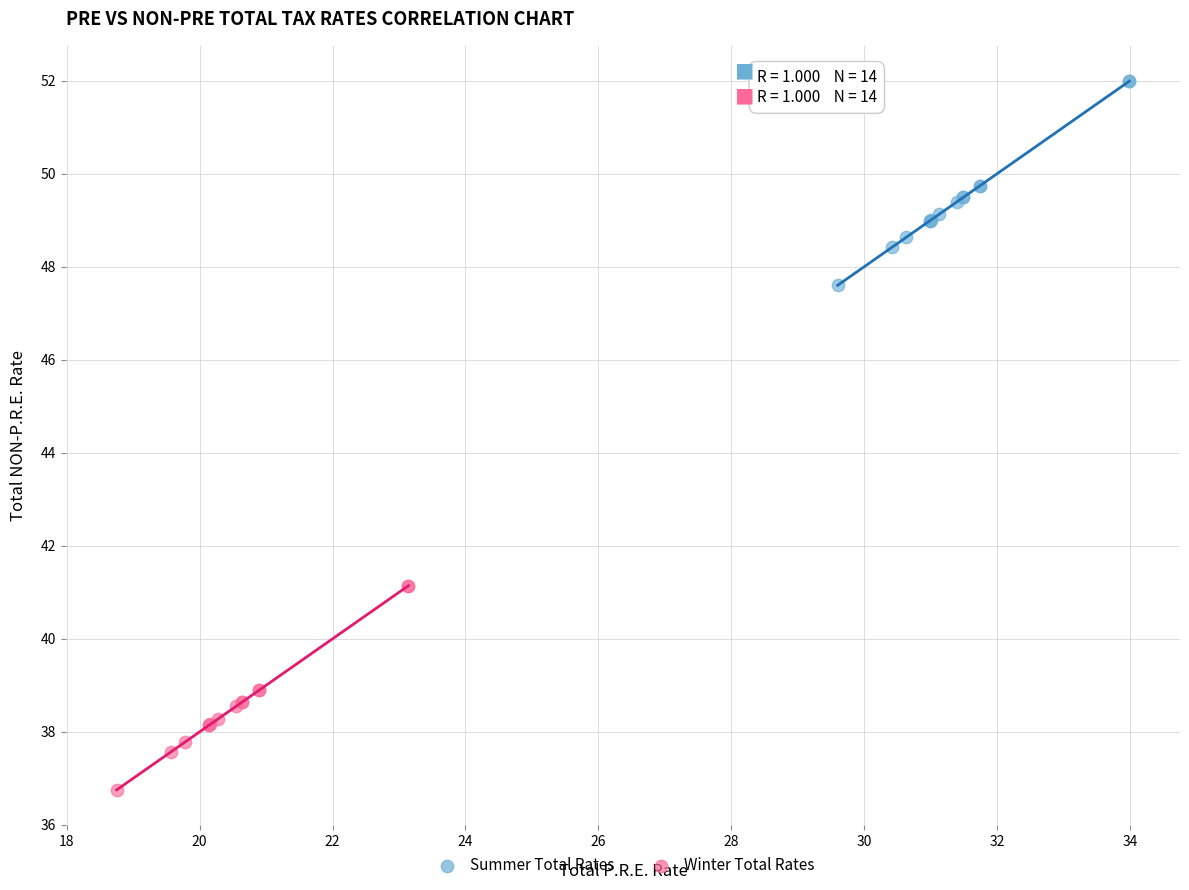

What are all the series names shown in the legend?

Summer Total Rates, Winter Total Rates